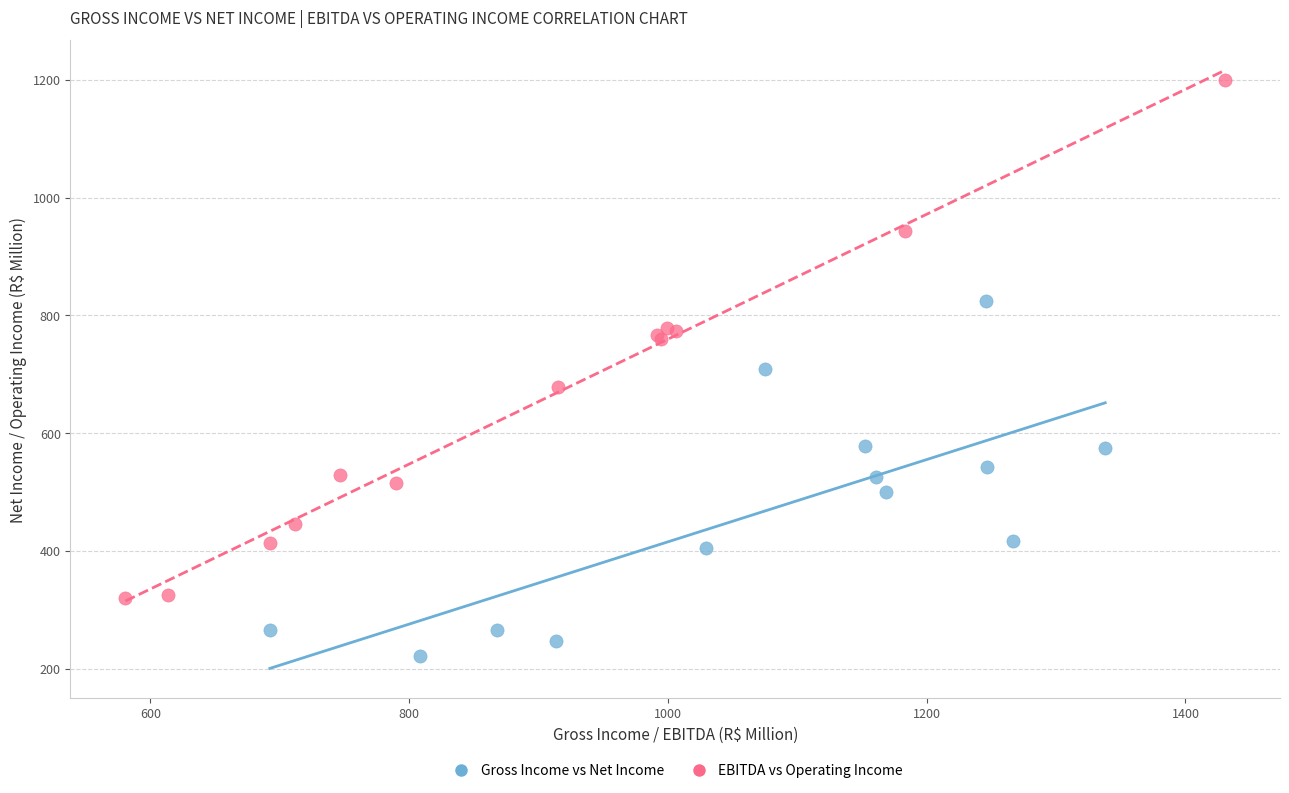

Which series contains the lowest Y value?

Gross Income vs Net Income